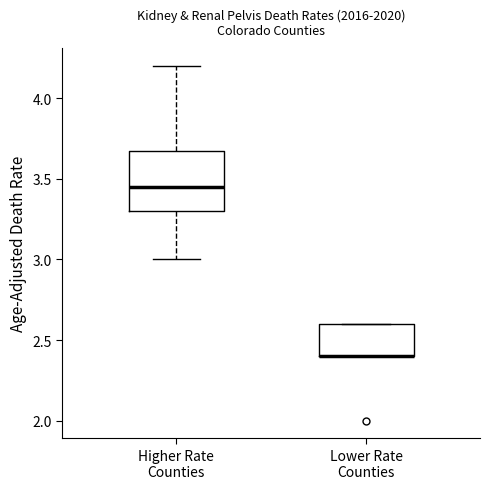

Which box is the tallest, from its lower edge to its upper edge?

Higher Rate Counties